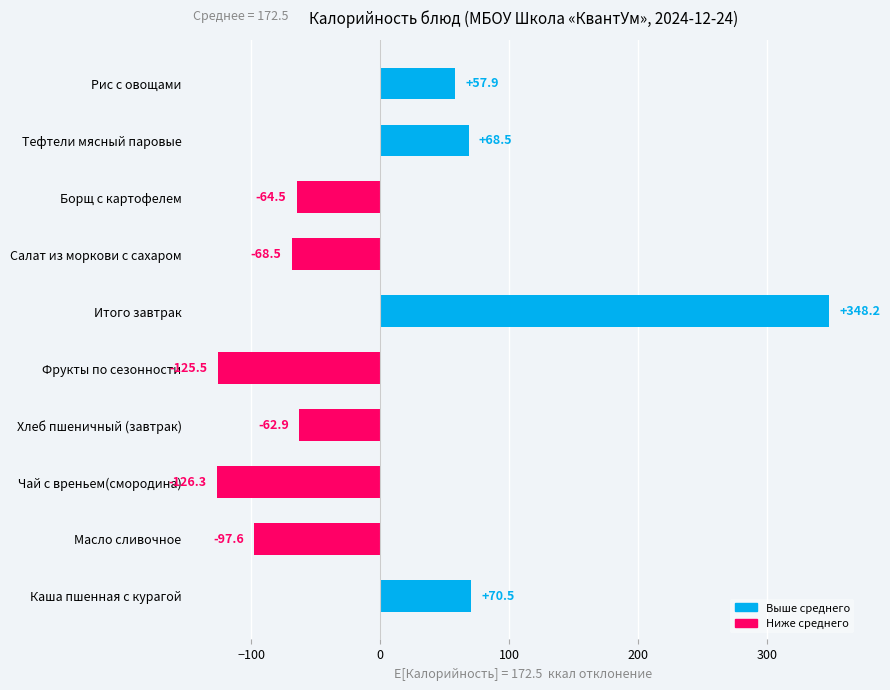

What is the smallest value displayed?

-126.3